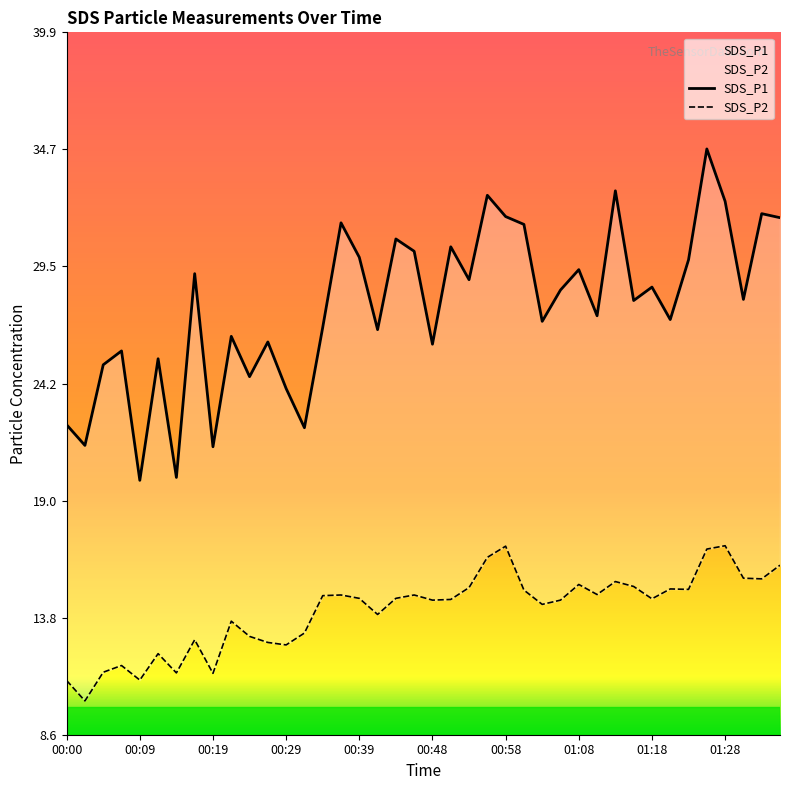

Does the chart display data point markers on the line(s)?

No